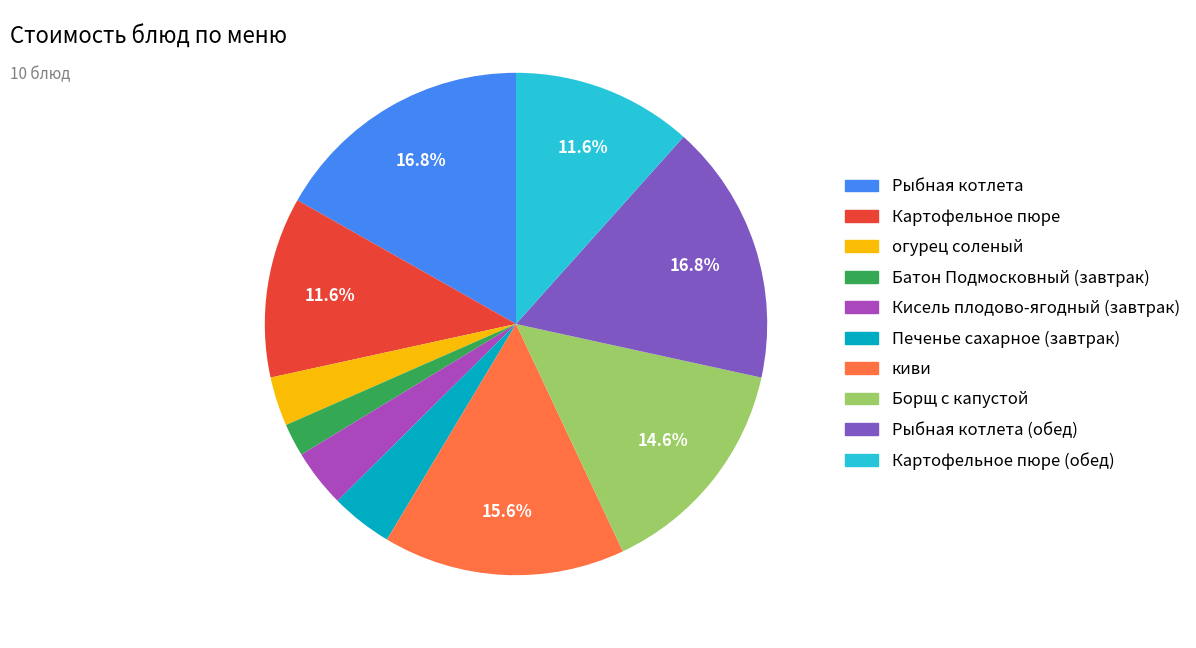

Is there any slice that represents more than half of the pie?

No